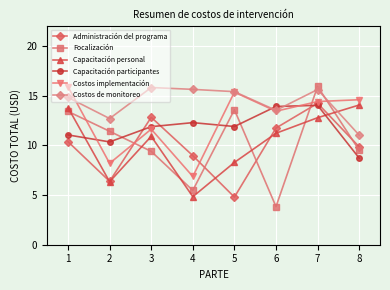

At which category is the sum across all series the highest?

7